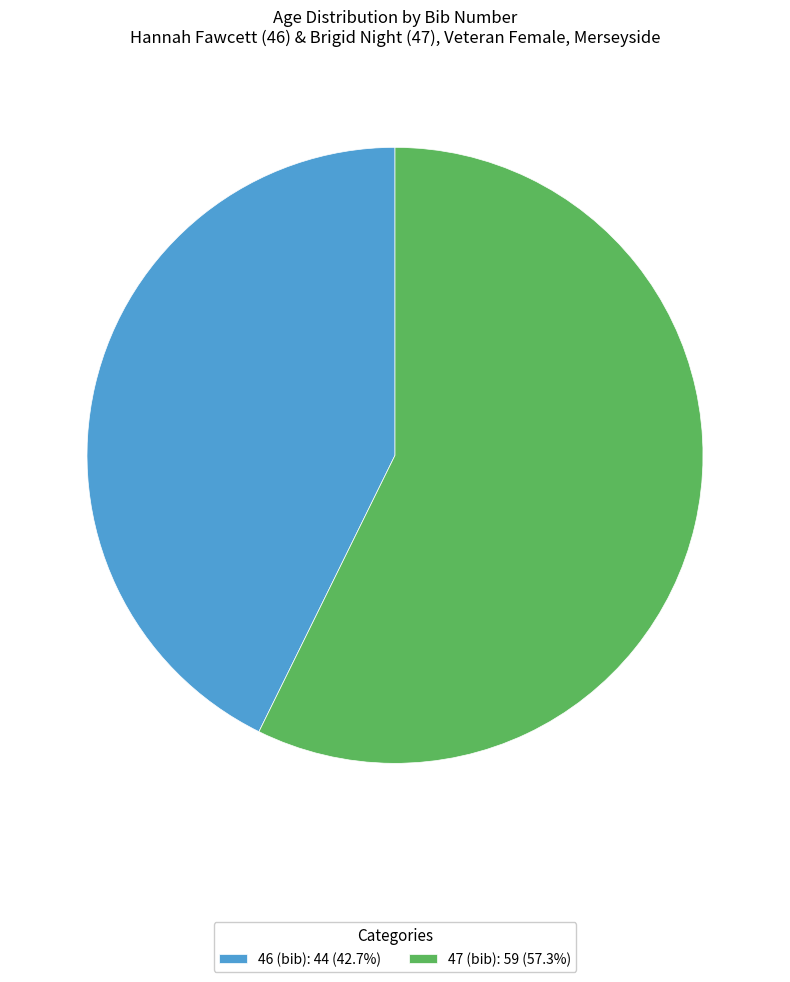

Do 46 (bib): 44 (42.7%) and 47 (bib): 59 (57.3%) together represent more than half of the pie?

Yes